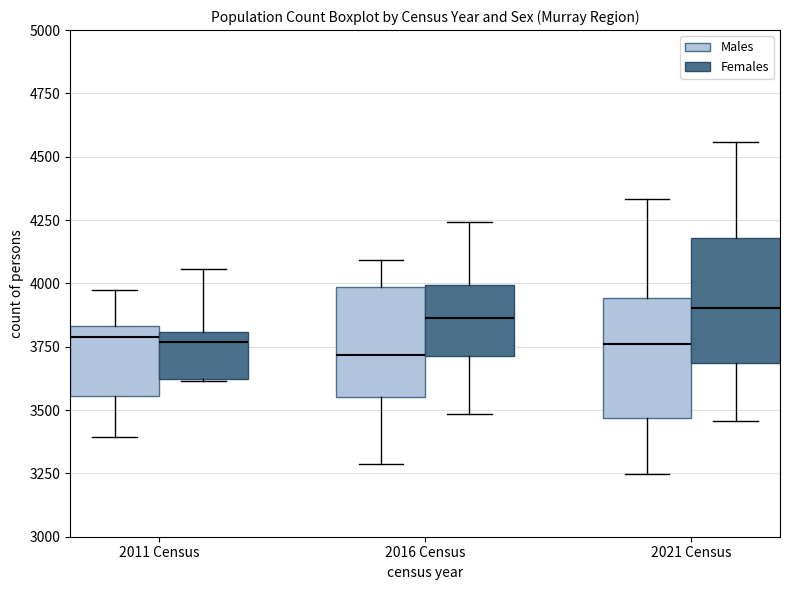

Reading left to right, transcribe this box plot: for each box, give where its median line is, the range the box spans, and where its two whiskers end, as read against the y-axis. The values are not printed on the chart, so give them approximately, as read against the axis.

2011 Census (Males): median 3800, box 3550 to 3850, whiskers 3400 to 3950
2011 Census (Females): median 3750, box 3600 to 3800, whiskers 3600 to 4050
2016 Census (Males): median 3700, box 3550 to 4000, whiskers 3300 to 4100
2016 Census (Females): median 3850, box 3700 to 4000, whiskers 3500 to 4250
2021 Census (Males): median 3750, box 3450 to 3950, whiskers 3250 to 4350
2021 Census (Females): median 3900, box 3700 to 4200, whiskers 3450 to 4550